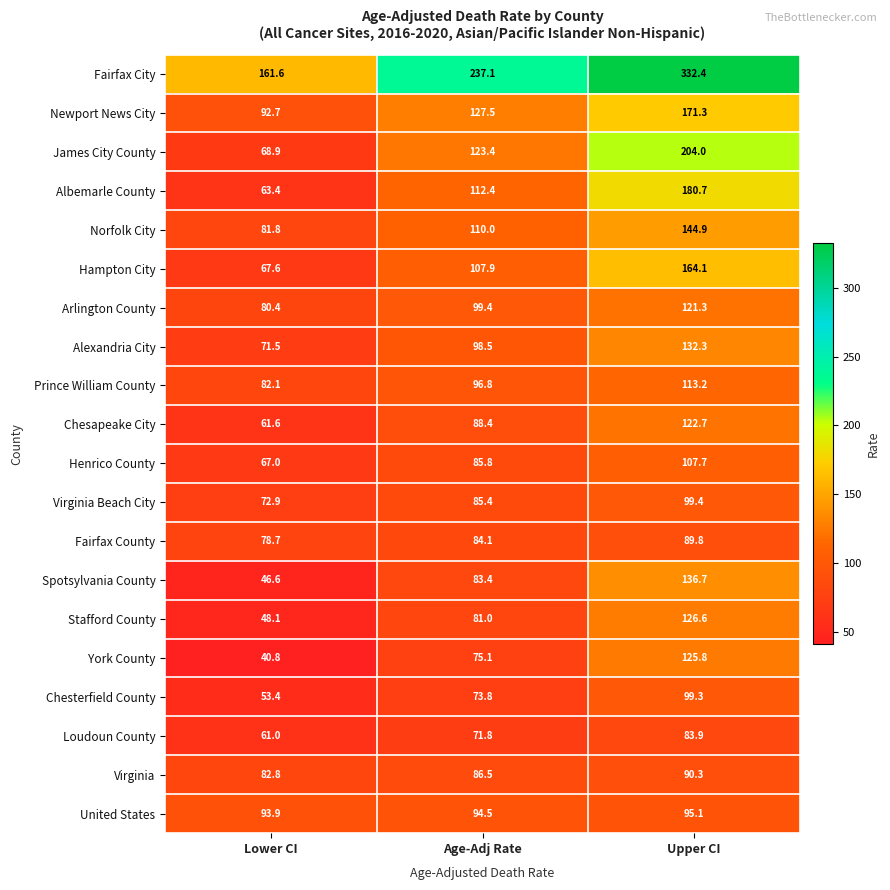

What is the approximate value of York County at Upper CI?

125.8